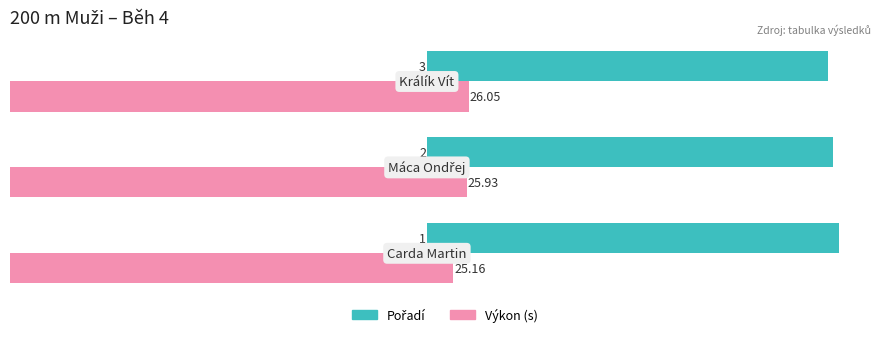

Which series has the largest total across all categories?

Výkon (s)